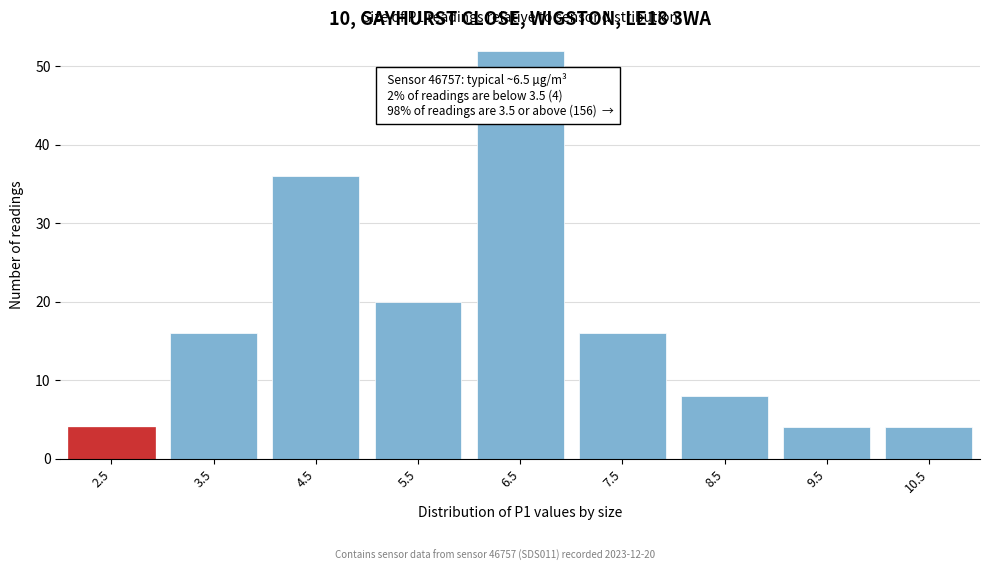

Reading right to left, extract all data points from this chart.

10.5=4	9.5=4	8.5=8	7.5=16	6.5=52	5.5=20	4.5=36	3.5=16	2.5=4